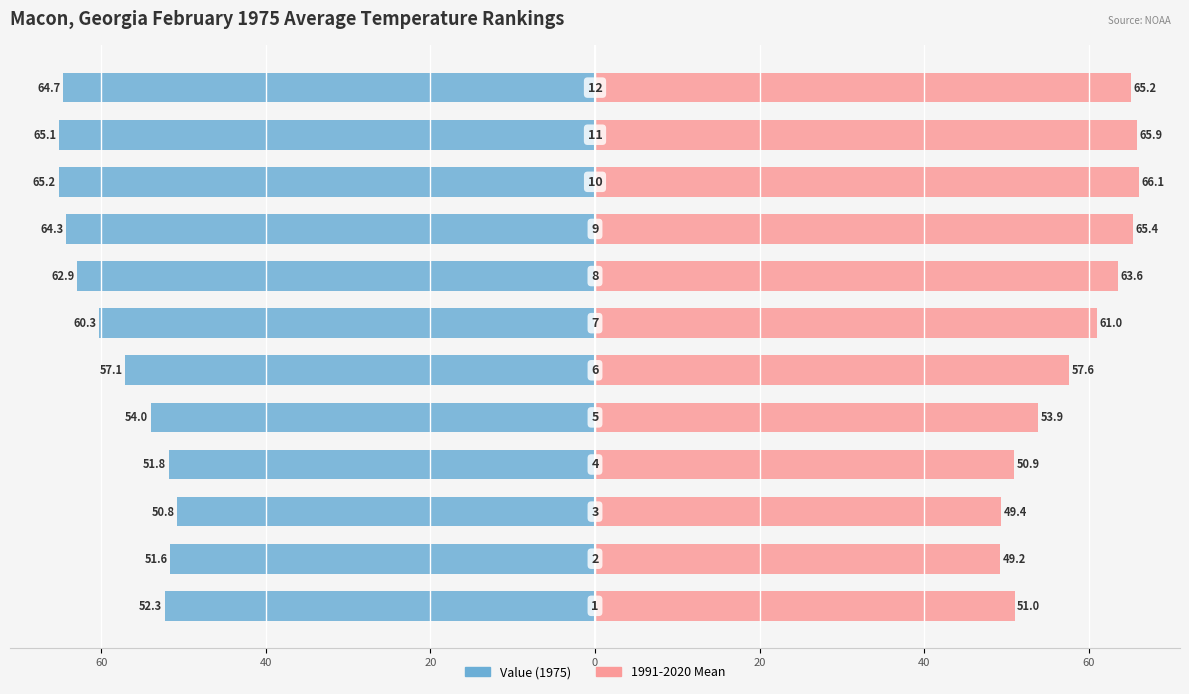

The Value series shows -101.0 at 80. True or false?

False